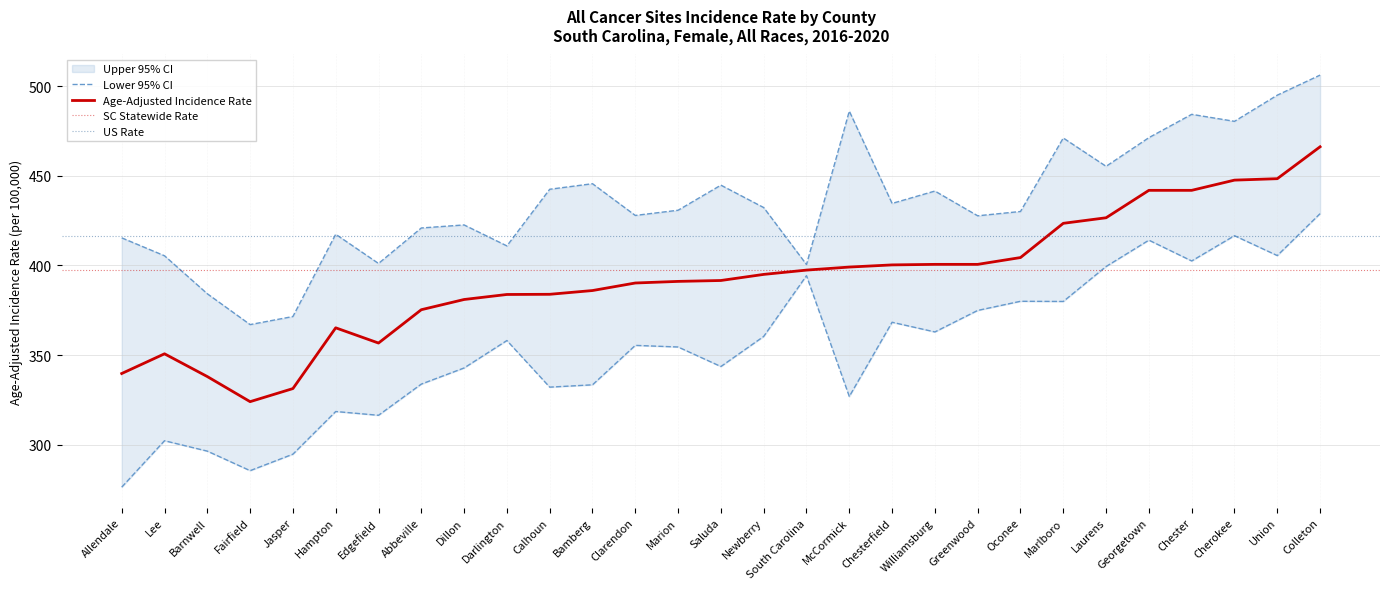

What is the approximate value of Age-Adjusted Incidence Rate at Cherokee?

447.6